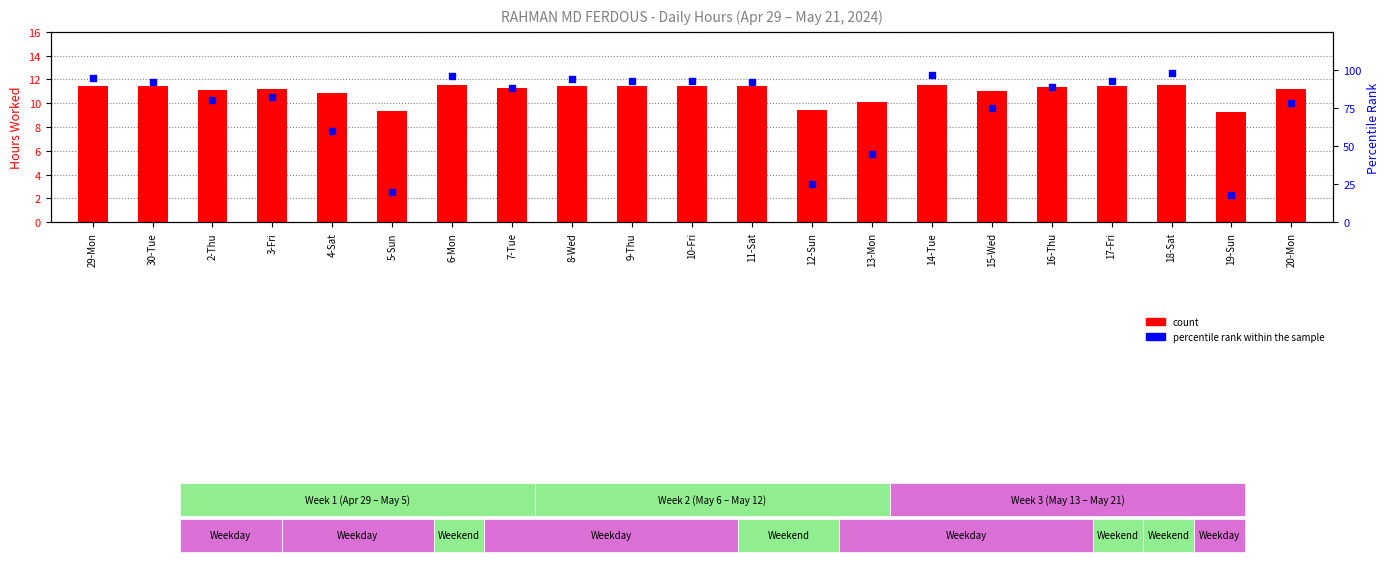

Is the value of percentile rank within the sample at 10-Fri greater than the value of count at 6-Mon?

Yes